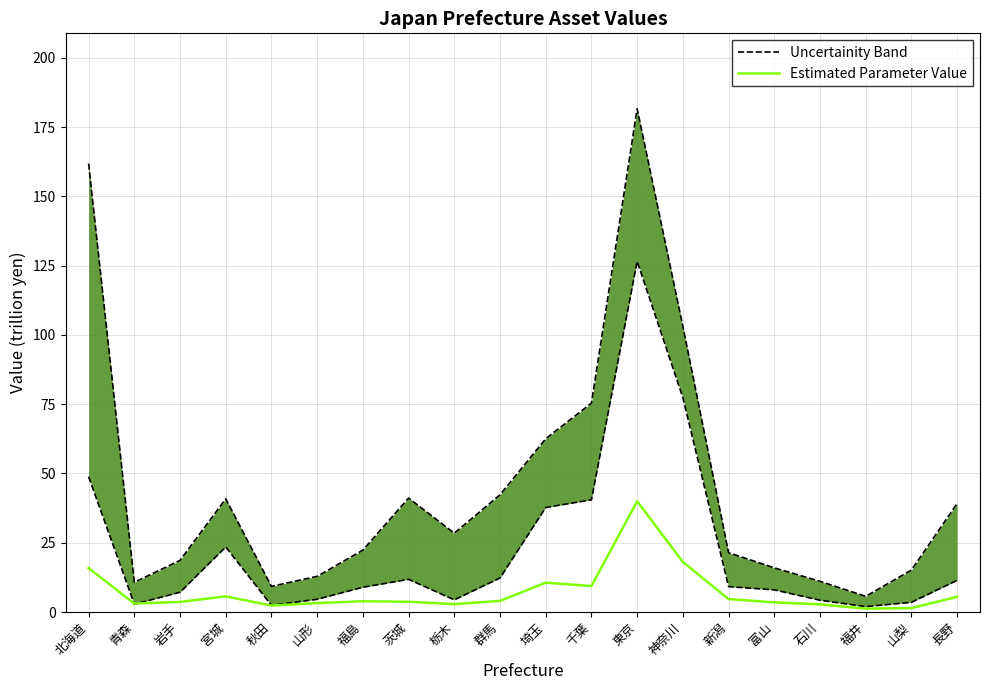

What is the spread (max minus min) of values at 福井?

4.4